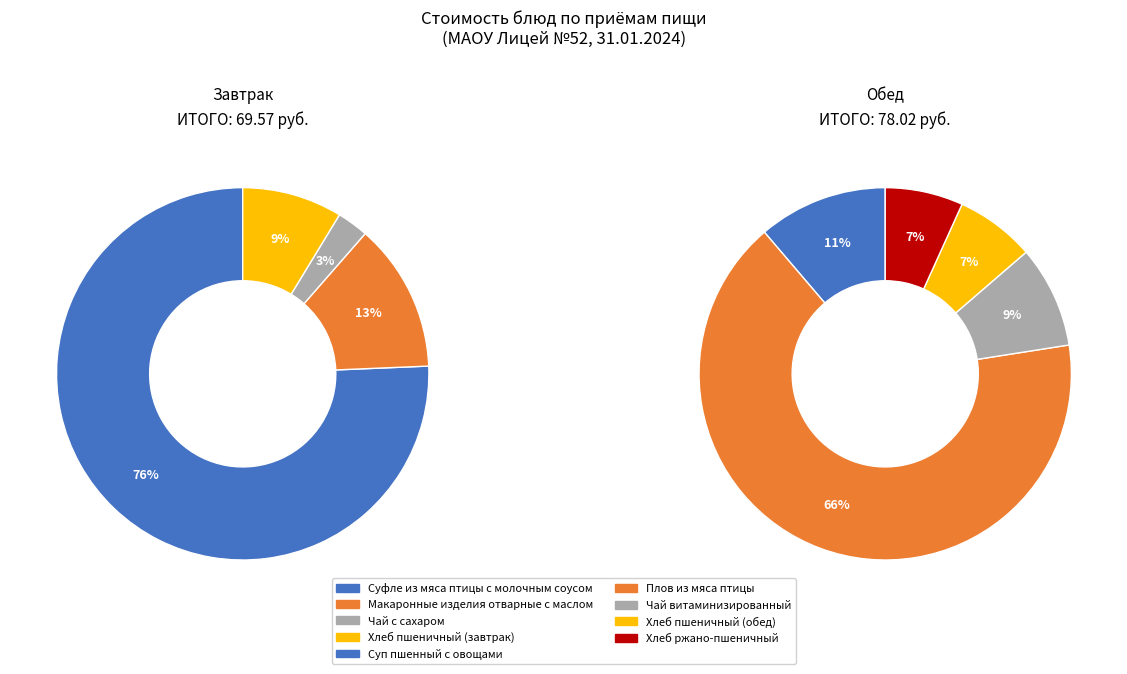

How many slices are in this pie chart?

9